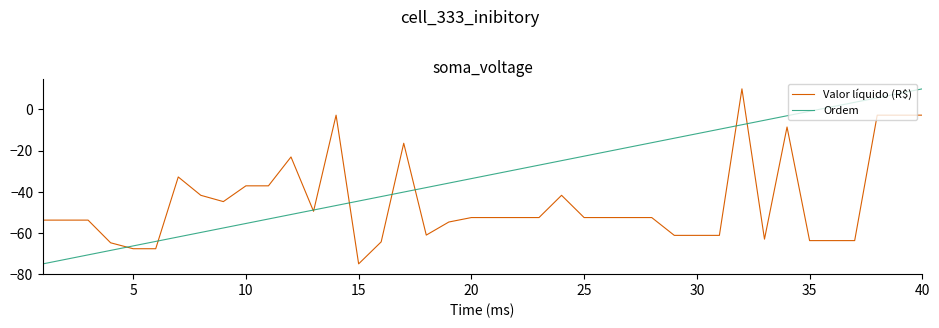

Rank the series by their average value, from lowest to highest.

Valor líquido (R$), Ordem